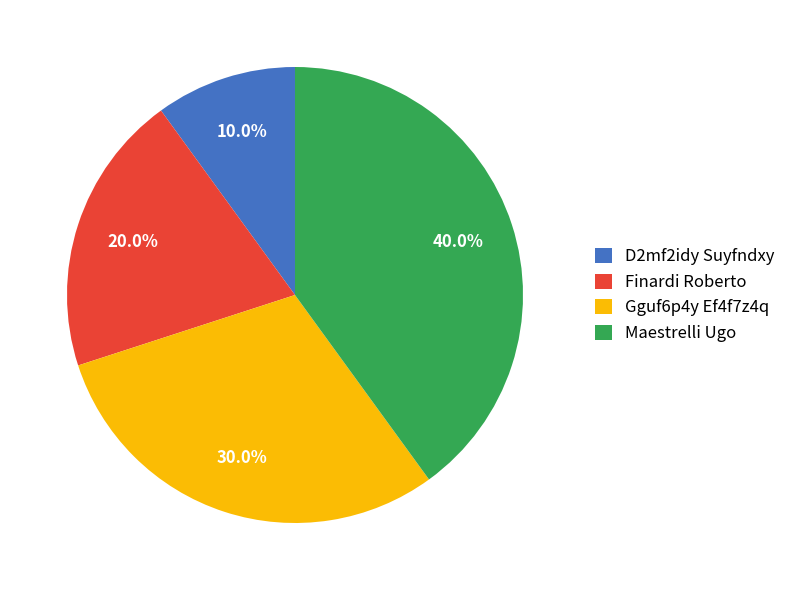

Is it true that Finardi Roberto is 20% of the pie?

True